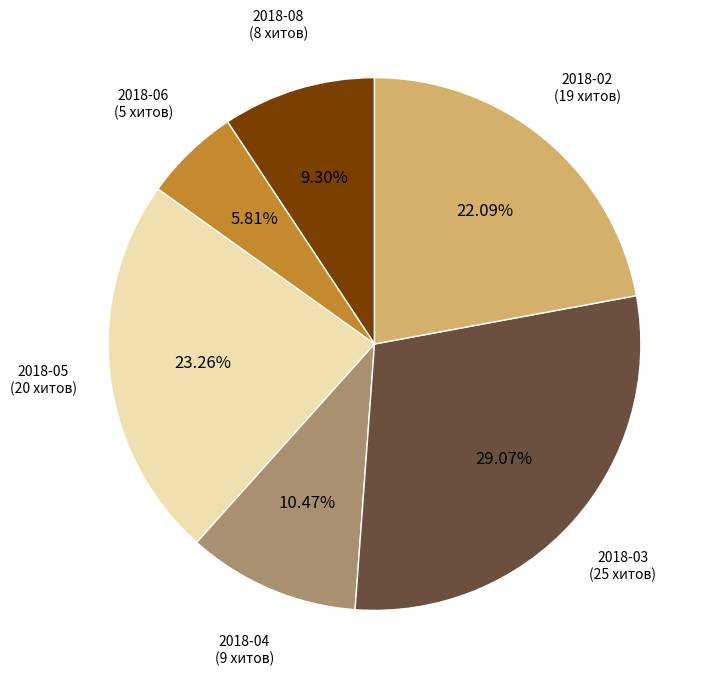

Which category has the biggest portion of the pie?

2018-03